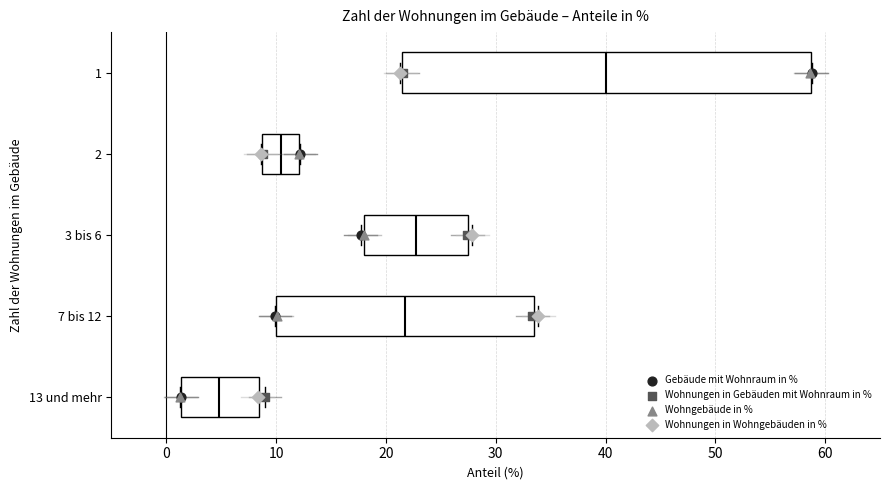

Which box has the furthest to the left median line?

13 und mehr